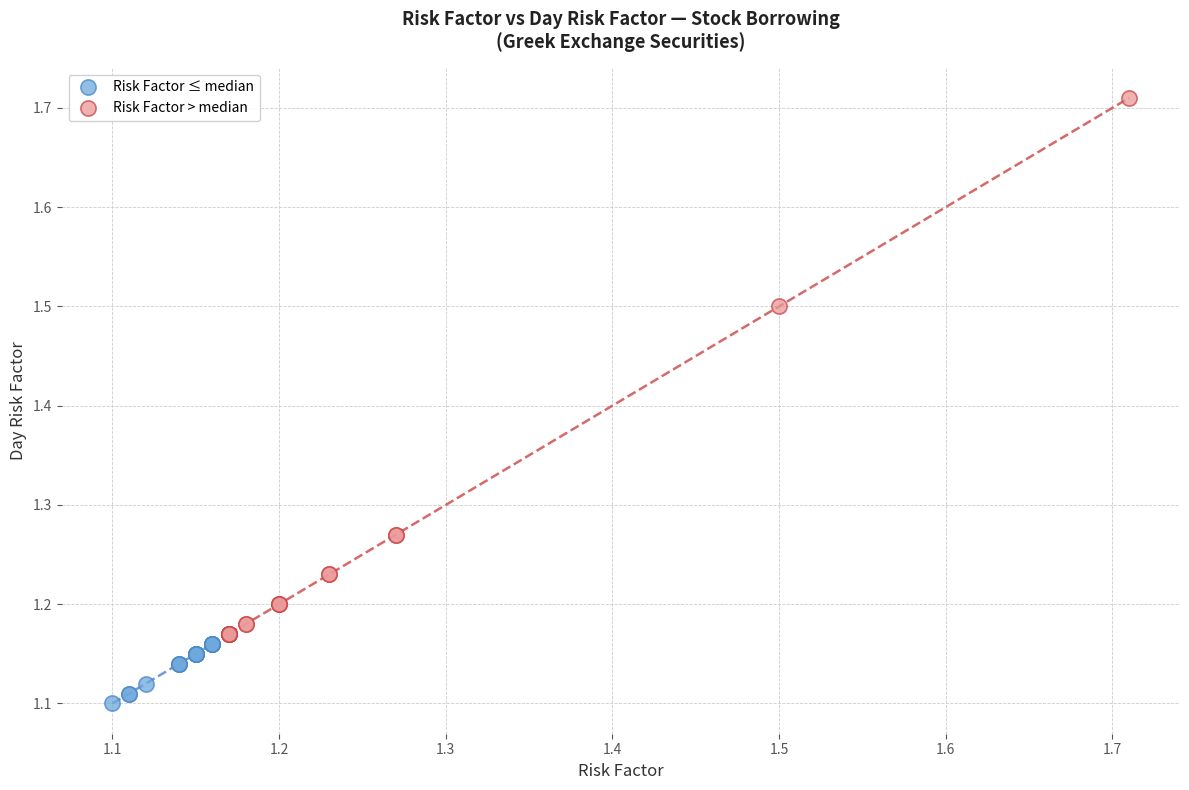

What are all the series names shown in the legend?

Risk Factor ≤ median, Risk Factor > median